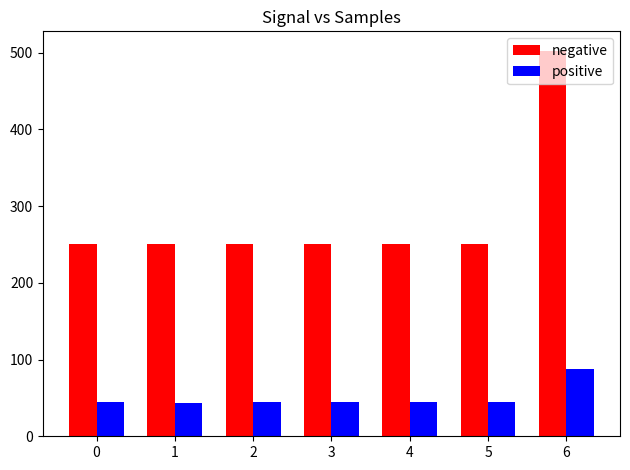

At which category is the sum across all series the highest?

6